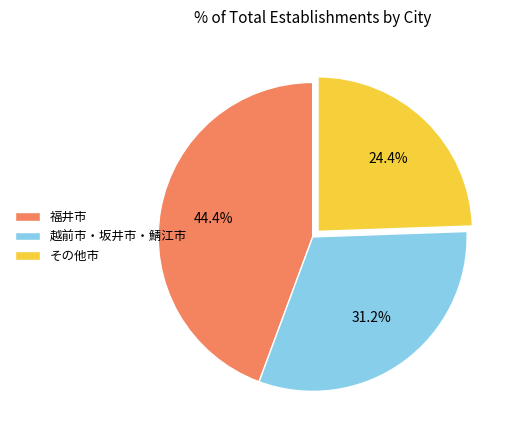

Which category has the biggest portion of the pie?

福井市